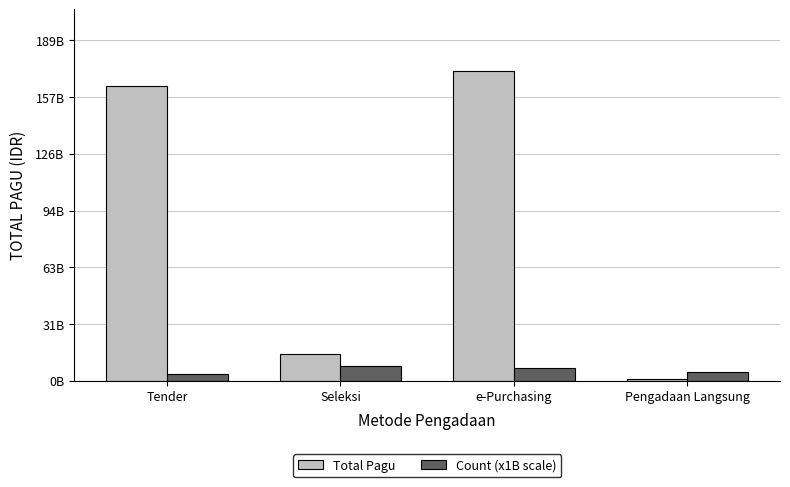

Reading right to left, extract all data points from this chart.

Total Pagu: Pengadaan Langsung=1050036000	e-Purchasing=172064850000	Seleksi=14820290700	Tender=163718606400
Count (x1B scale): Pengadaan Langsung=5000000000	e-Purchasing=7000000000	Seleksi=8000000000	Tender=4000000000